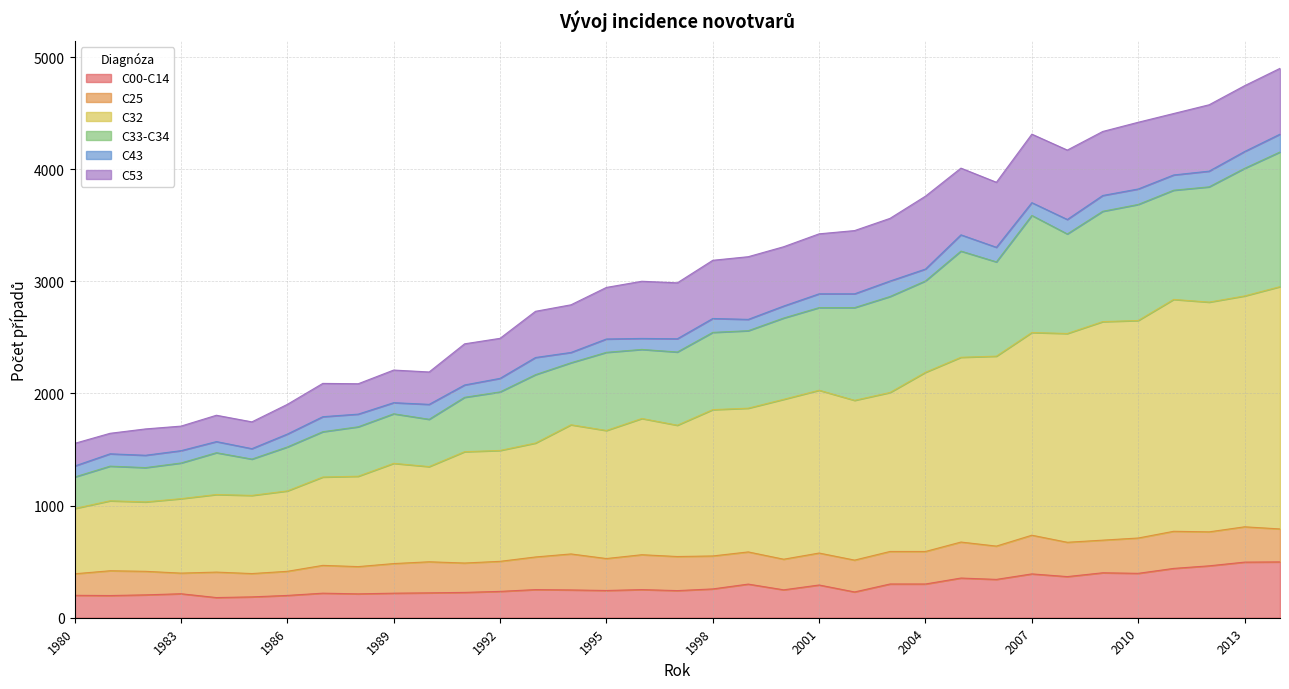

What is the highest value of the C00-C14 series?

498